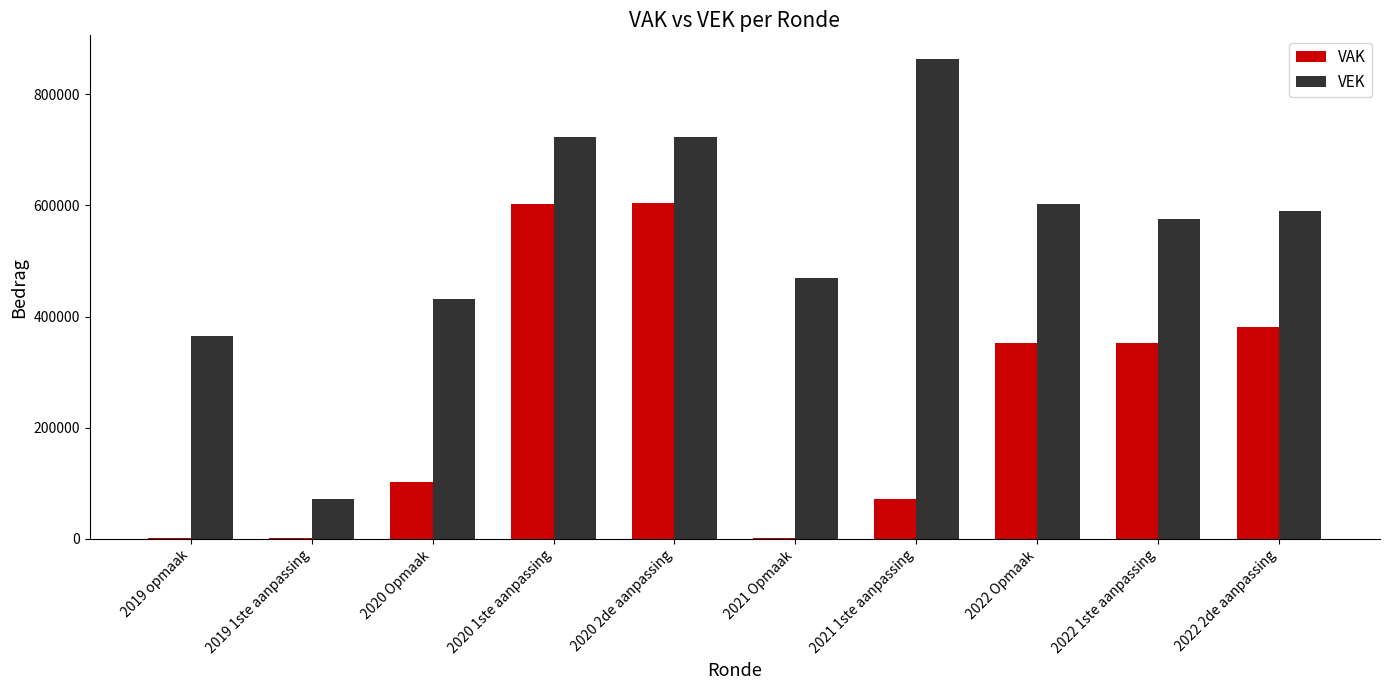

Which series has the largest range (max minus min)?

VEK